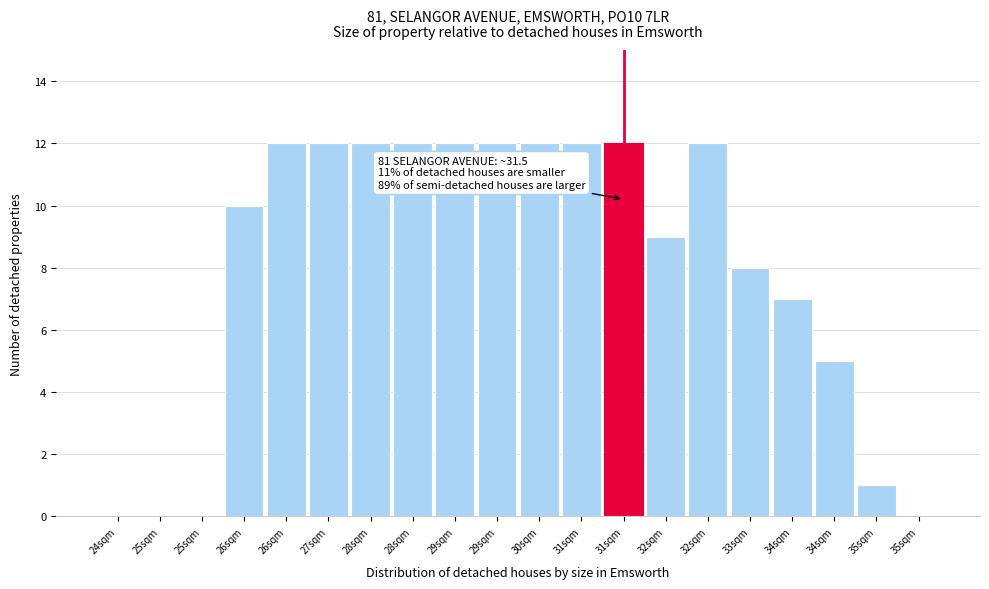

Are the bars horizontal?

No